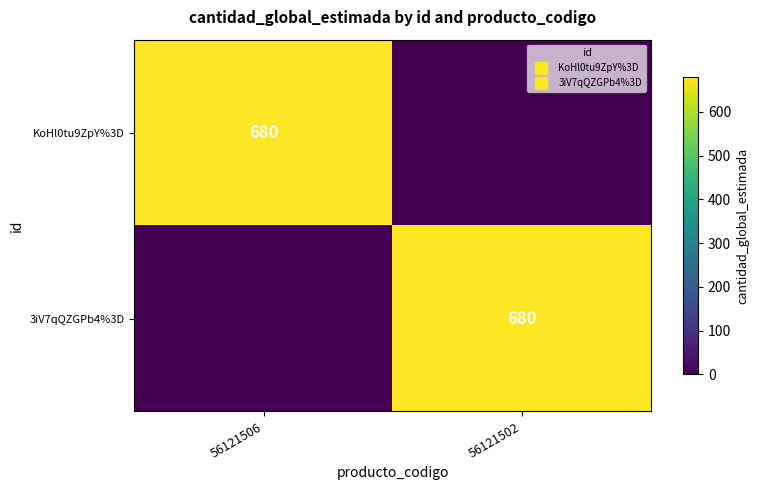

True or false: 3iV7qQZGPb4%3D has a value of 998 at 56121502.

False